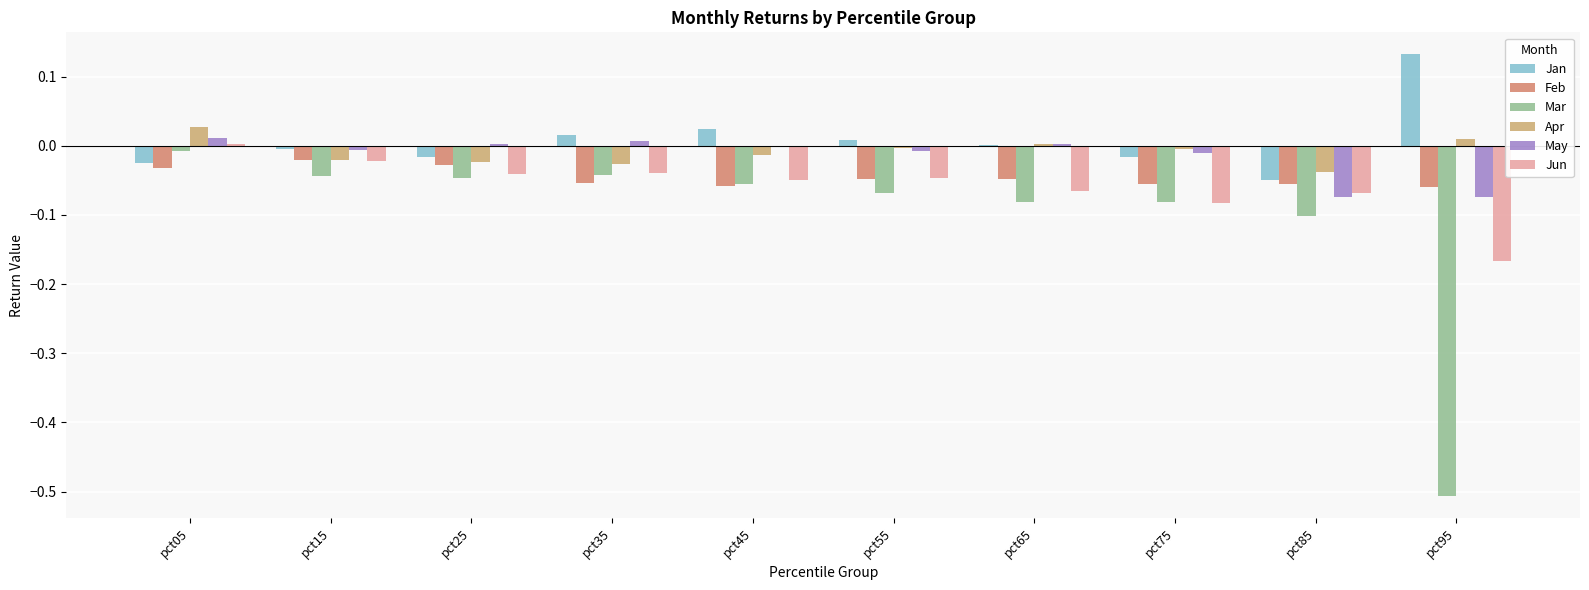

At which category is the sum across all series the highest?

pct05